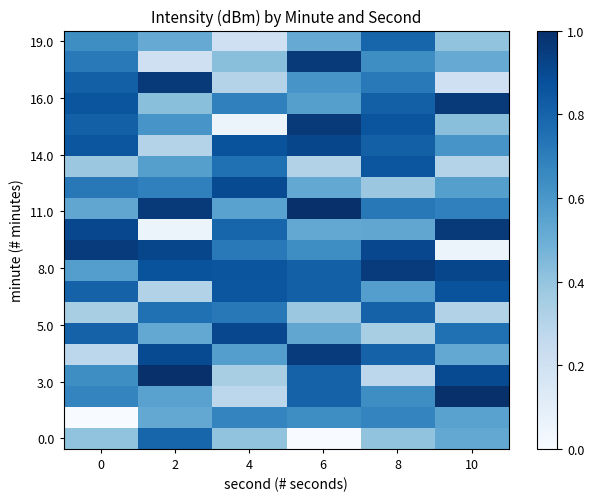

Which category has the lowest value across all series?

6